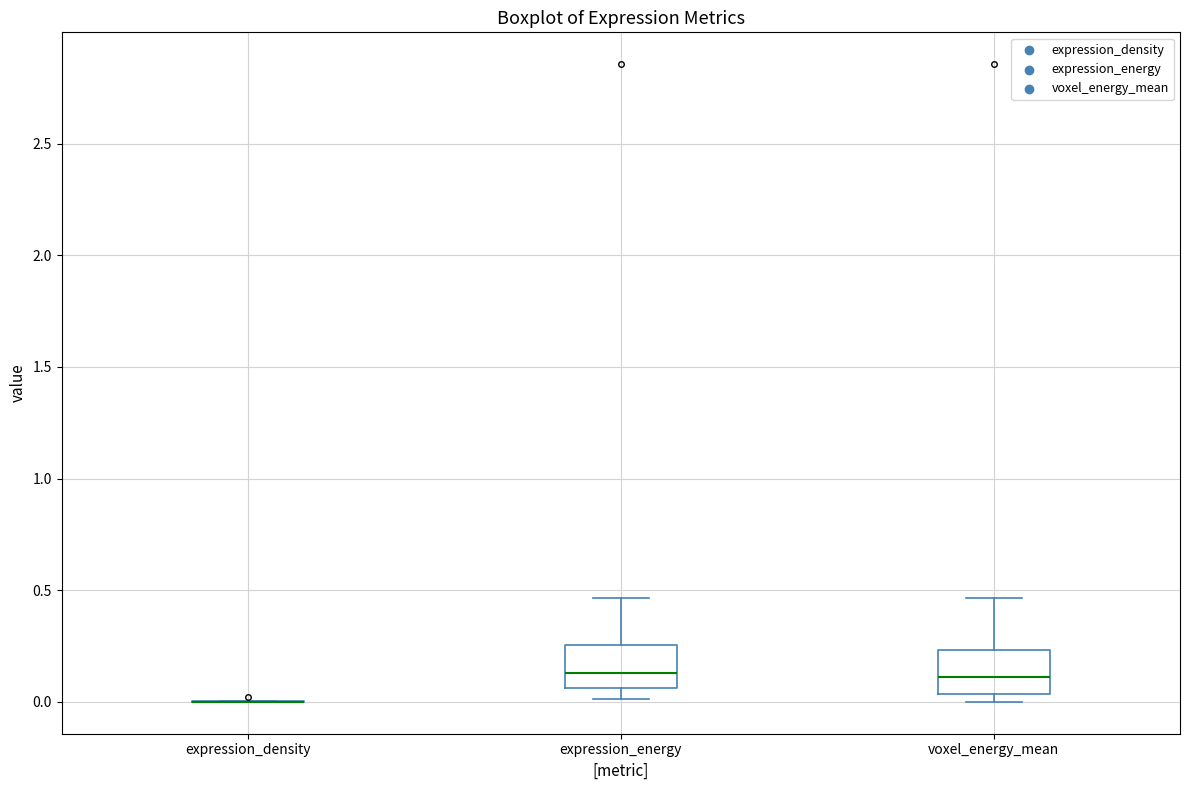

Reading left to right, transcribe this box plot: for each box, give where its median line is, the range the box spans, and where its two whiskers end, as read against the y-axis. The values are not printed on the chart, so give them approximately, as read against the axis.

expression_density: box collapsed to a line at 0.00, whiskers 0.00 to 0.00
expression_energy: median 0.15, box 0.05 to 0.25, whiskers 0.00 to 0.45
voxel_energy_mean: median 0.10, box 0.05 to 0.25, whiskers 0.00 to 0.45